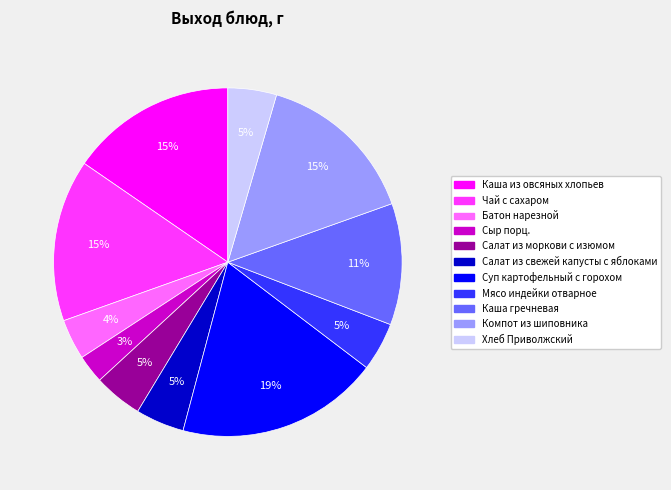

What percentage is the Каша из овсяных хлопьев slice, to the nearest percent?

15%